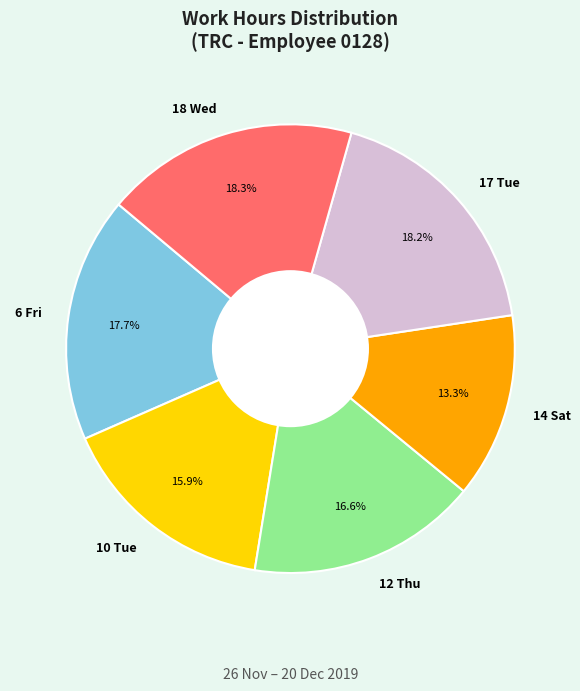

Between 6 Fri and 17 Tue, which is larger?

17 Tue